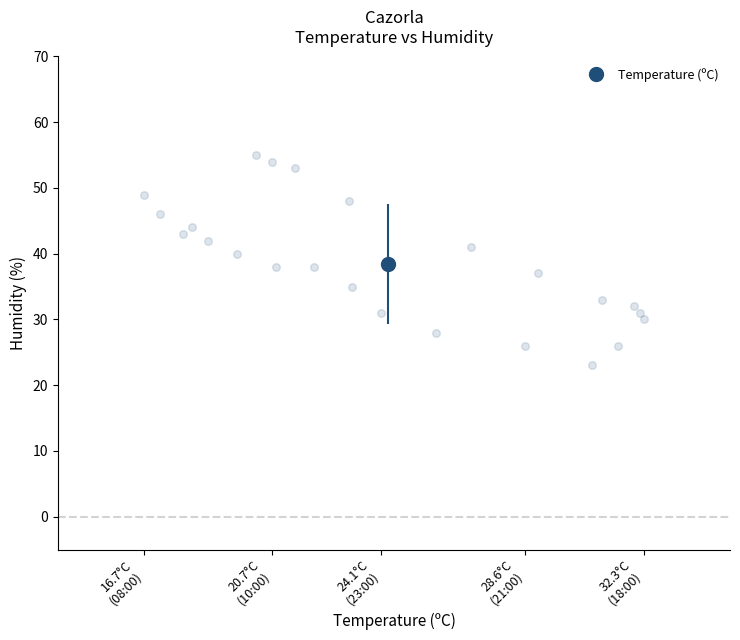

What is the range of Y values (max minus min)?

32